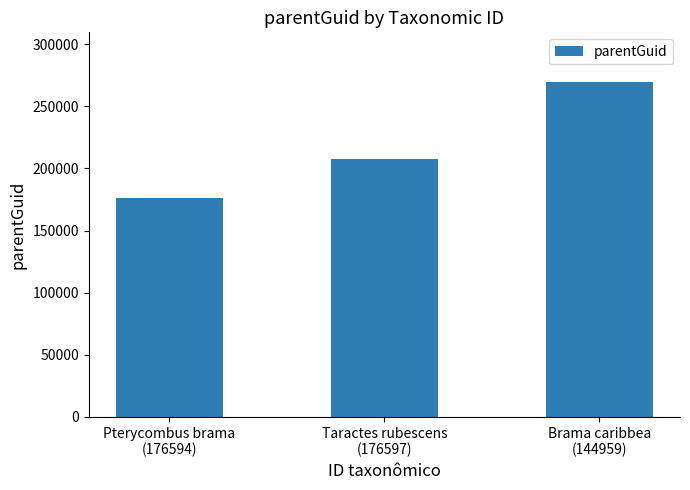

What is the change in value from Pterycombus brama
(176594) to Taractes rubescens
(176597)?

+31344